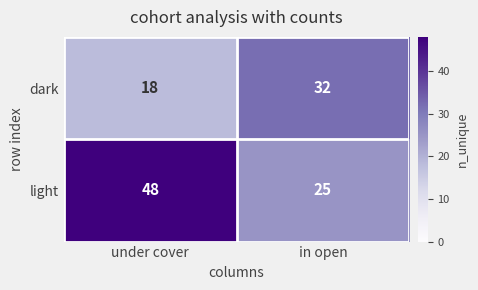

The value of dark at under cover is 18. True or false?

True